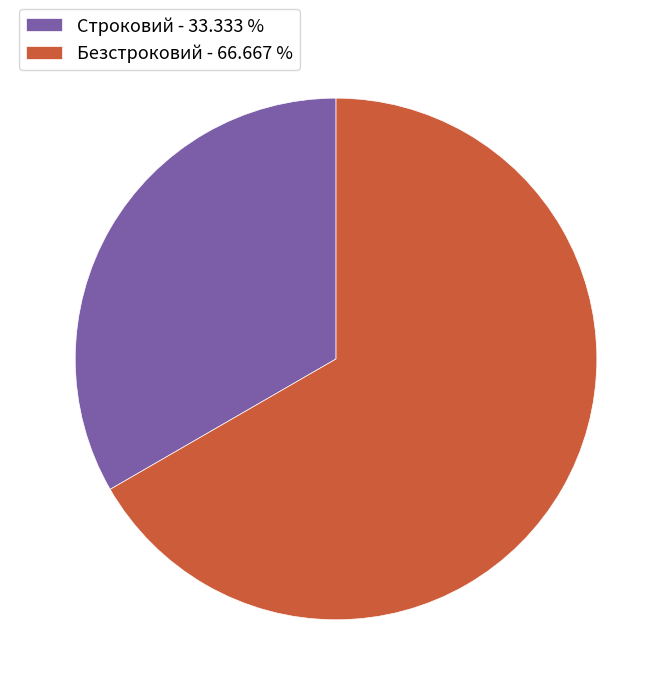

Is the sum of Строковий and Безстроковий greater than half?

Yes